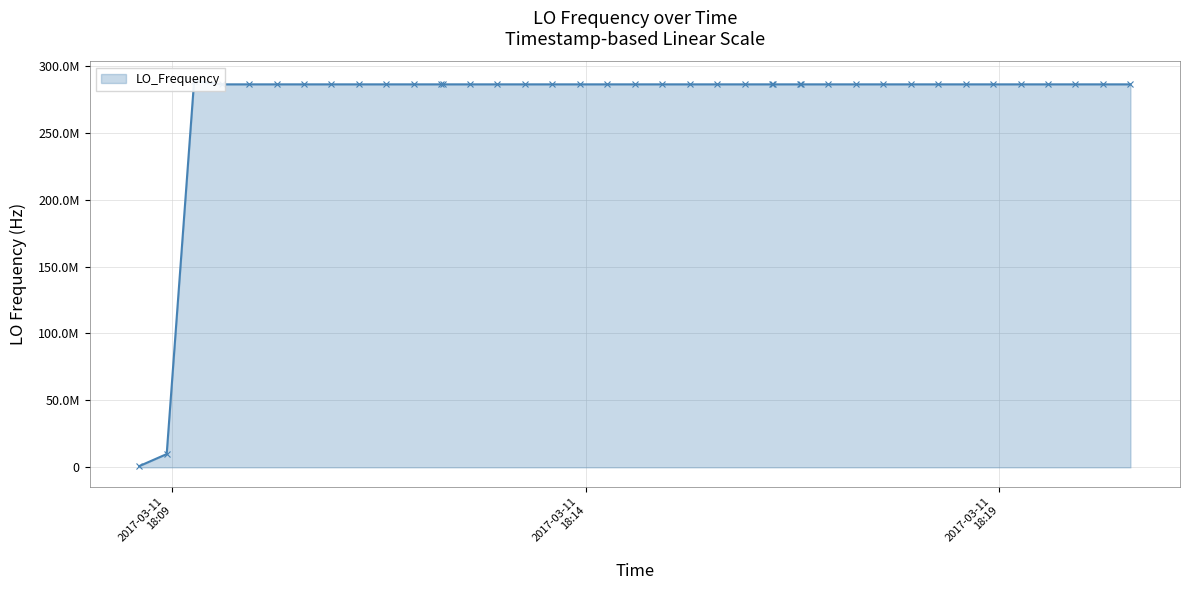

What is the greatest value displayed?

288703186.6